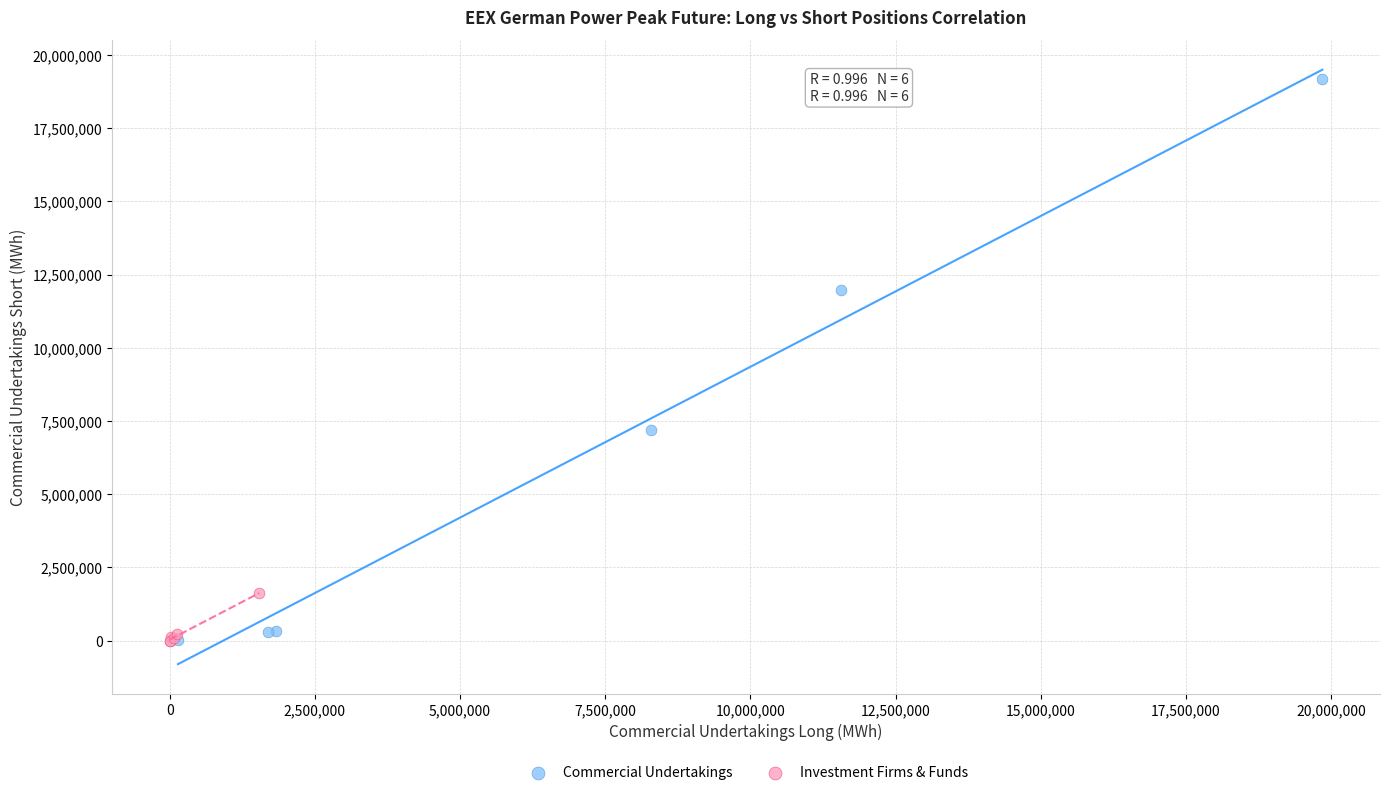

What are all the series names shown in the legend?

Commercial Undertakings, Investment Firms & Funds